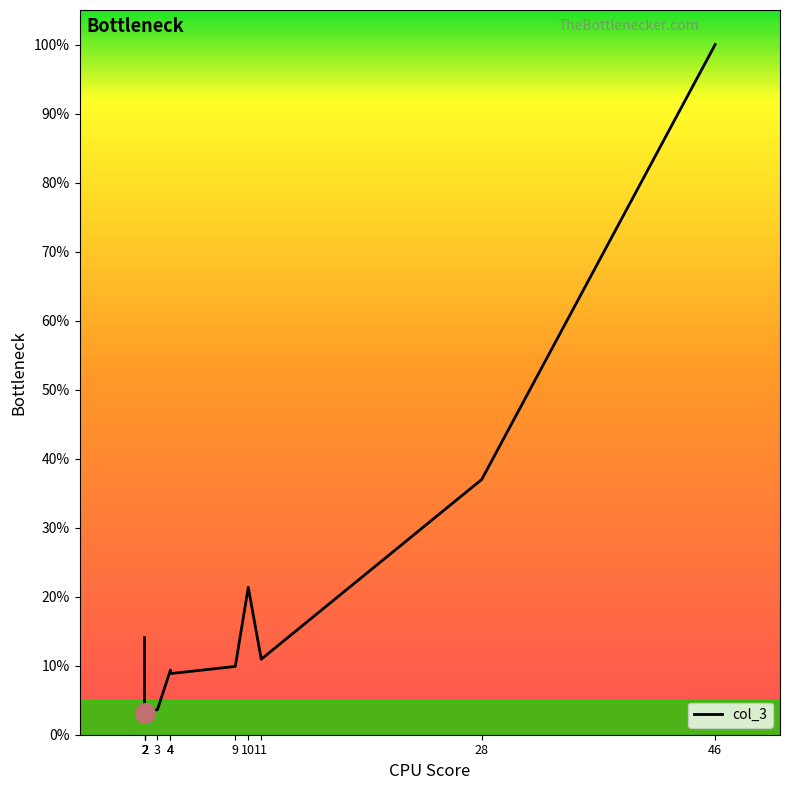

What is the approximate value at 28?

37.0